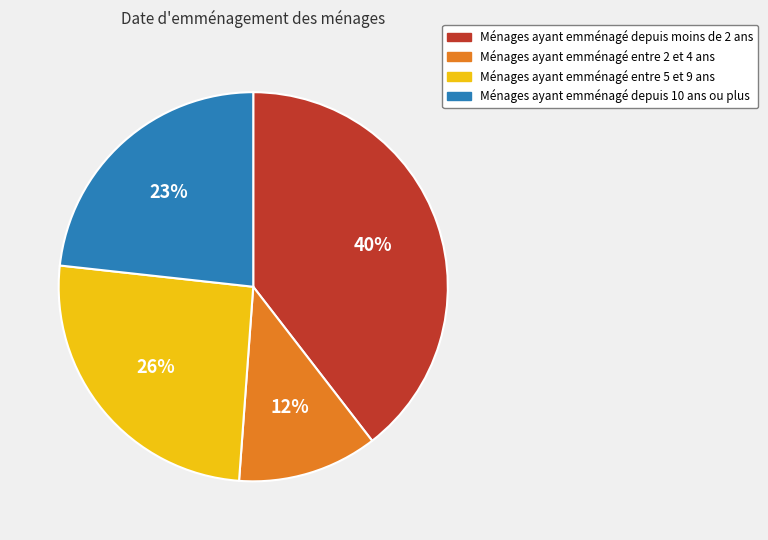

To the nearest percent, what is the average slice percentage?

25%